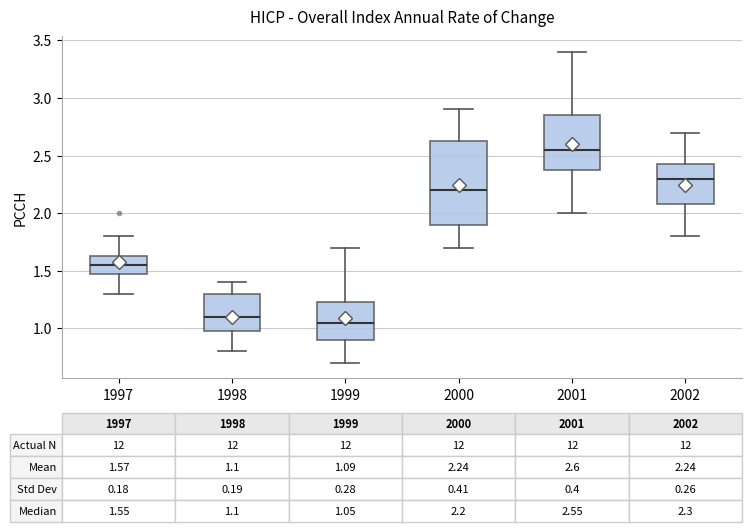

Comparing the boxes themselves (not the whiskers), which one is the tallest?

2000